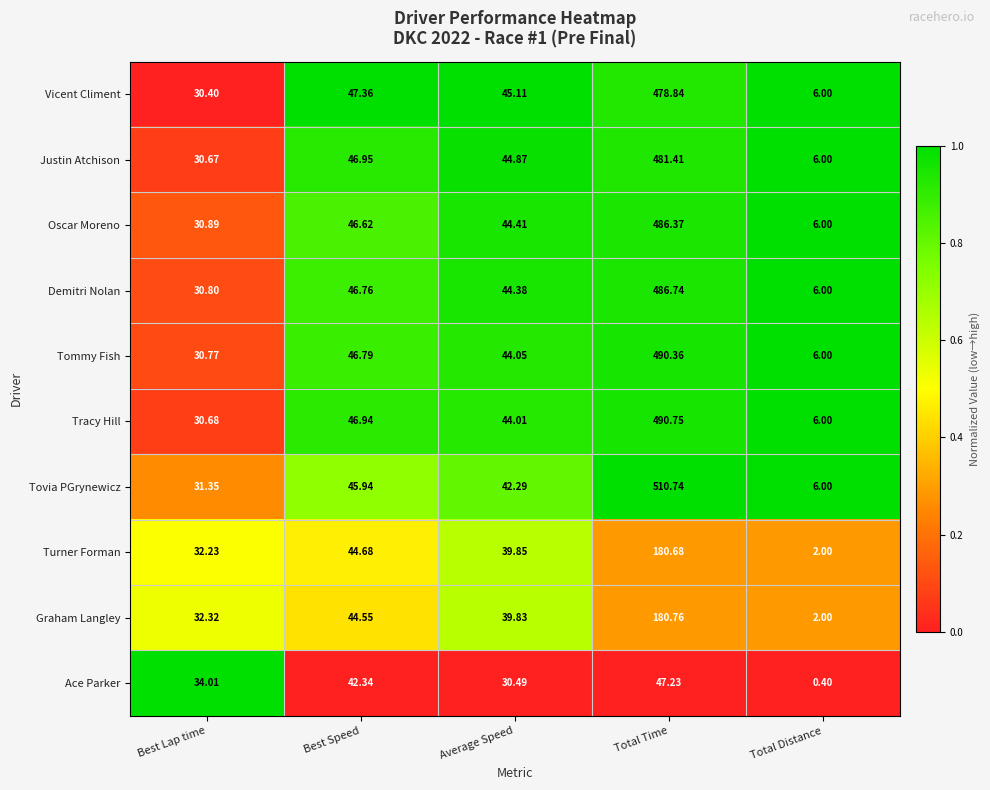

At Best Lap time, list the series in order from smallest to largest.

Vicent Climent, Justin Atchison, Tracy Hill, Tommy Fish, Demitri Nolan, Oscar Moreno, Tovia PGrynewicz, Turner Forman, Graham Langley, Ace Parker